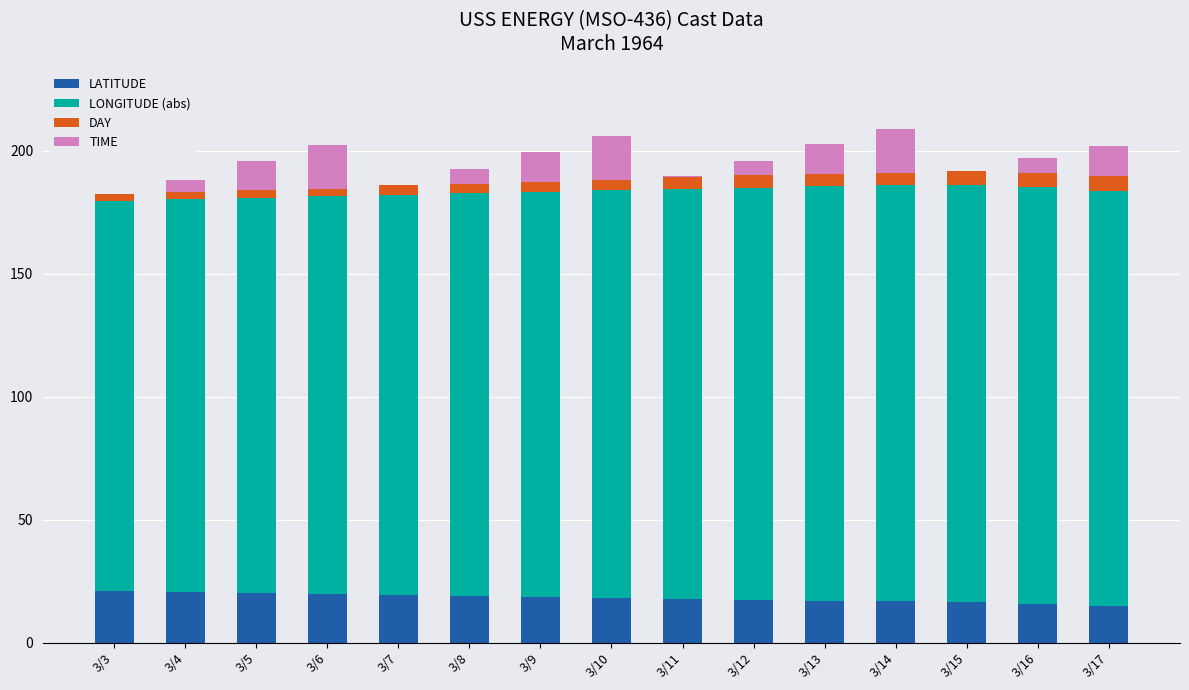

What is the total value across all series at 3/17?

201.8